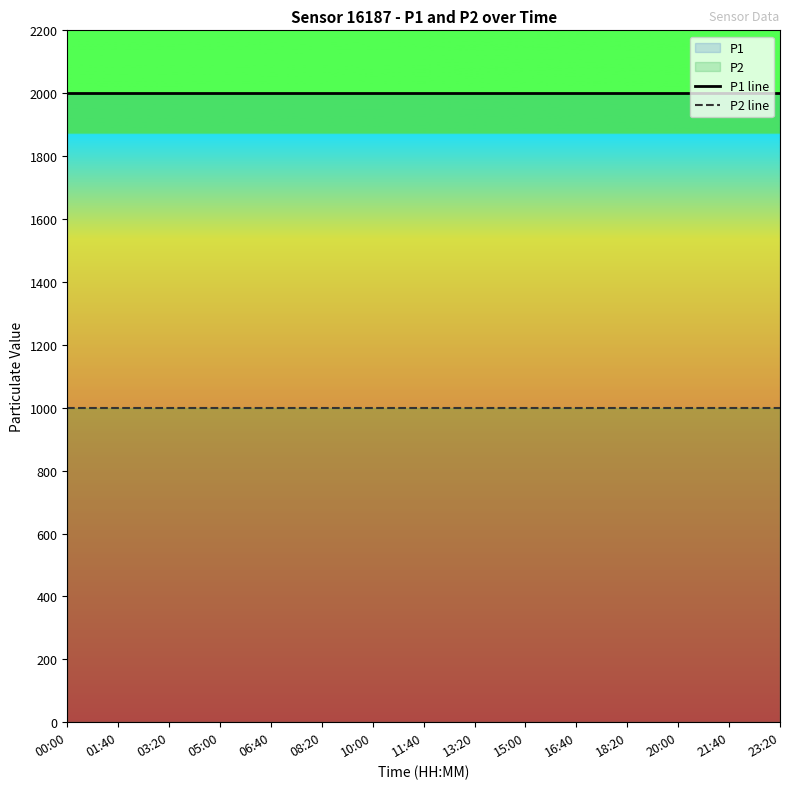

True or false: P2 line and P1 line cross at least once.

False